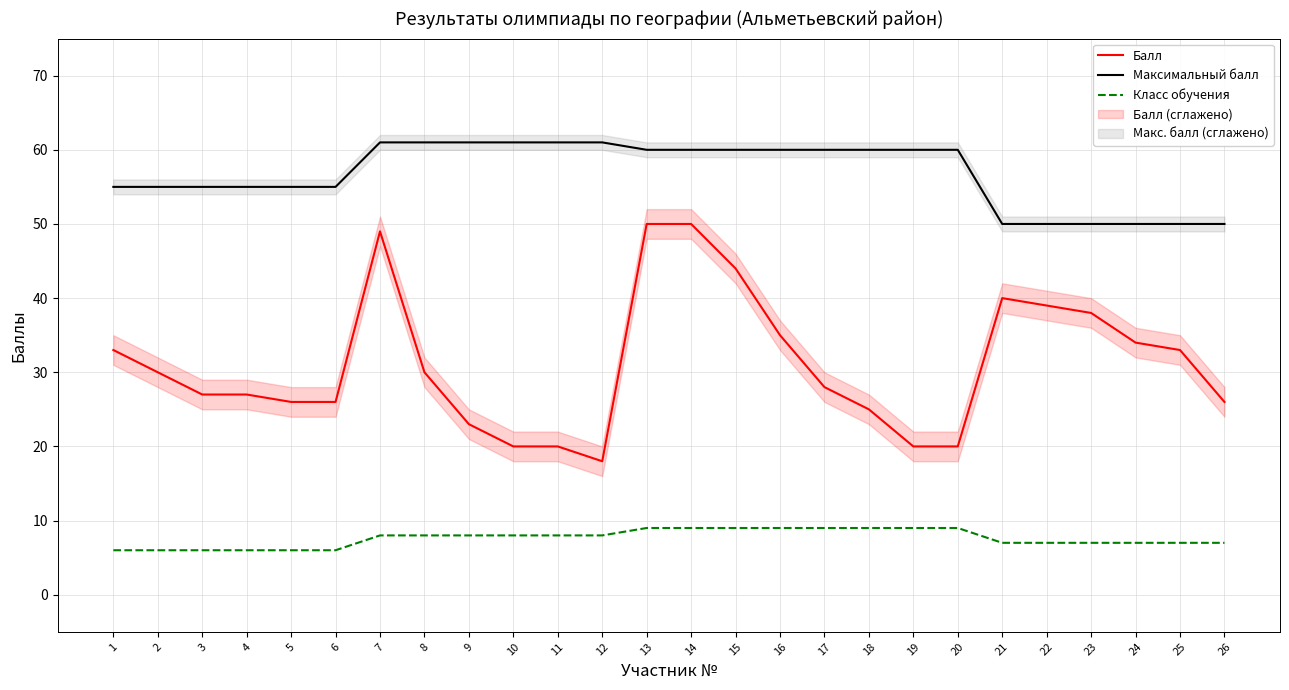

What is the sum of all Максимальный балл values?

1476